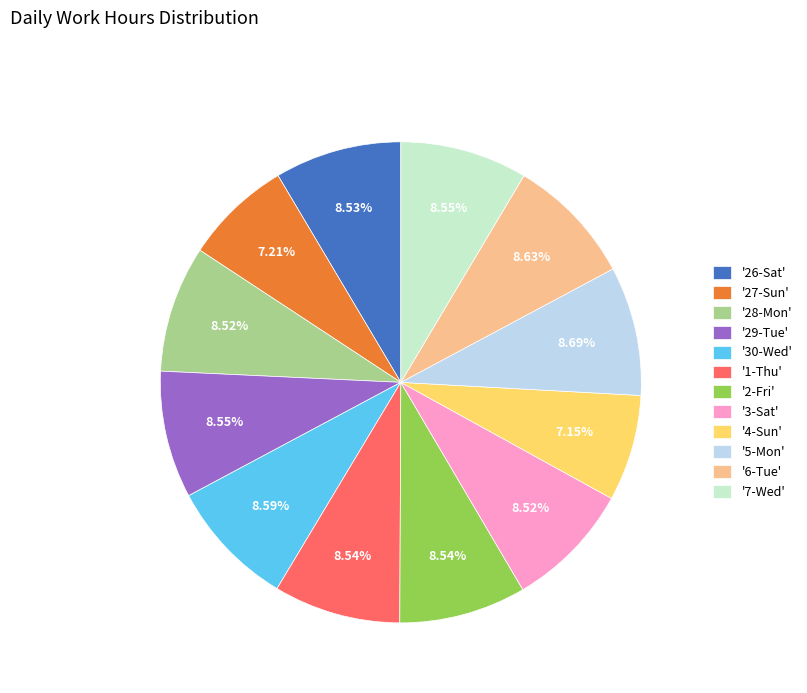

Does '26-Sat' represent more than half of the total?

No